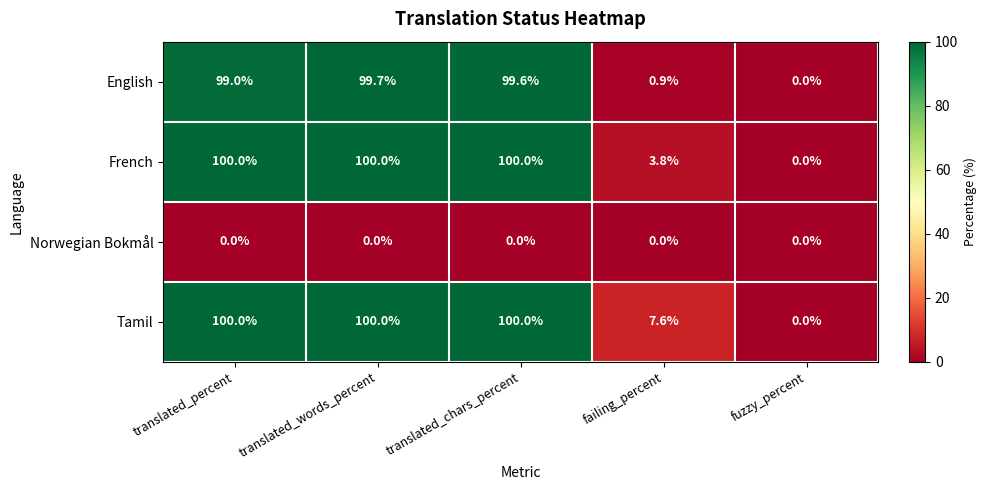

What is the difference between the highest and lowest values at translated_words_percent?

100.0